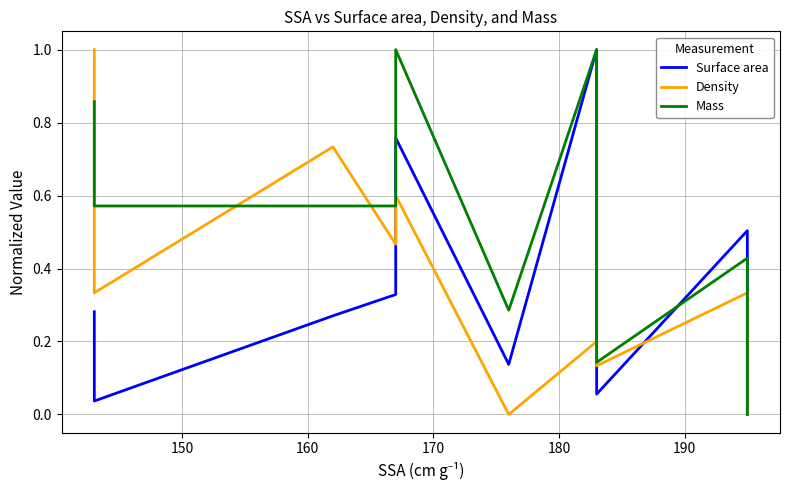

True or false: Density has a value of 0.4 at 190.

False